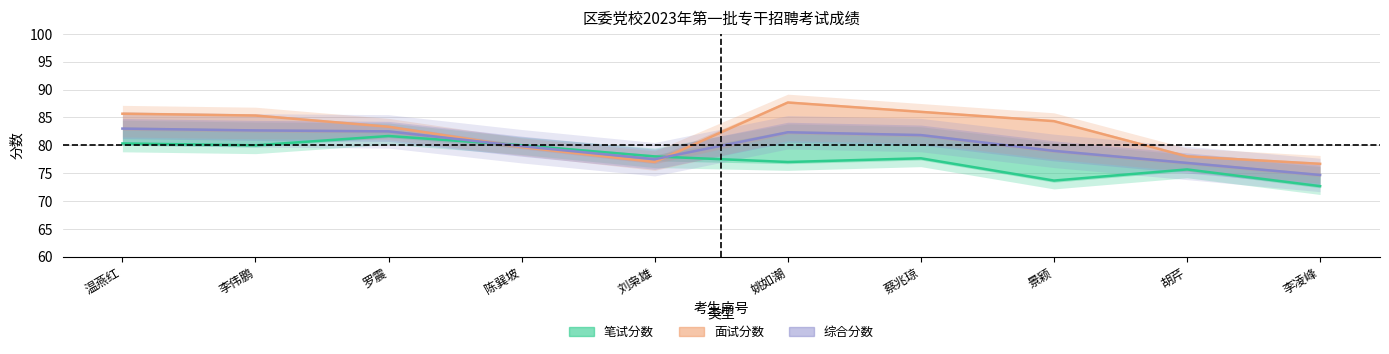

What is the label of the 10th point from the left?

李凌峰